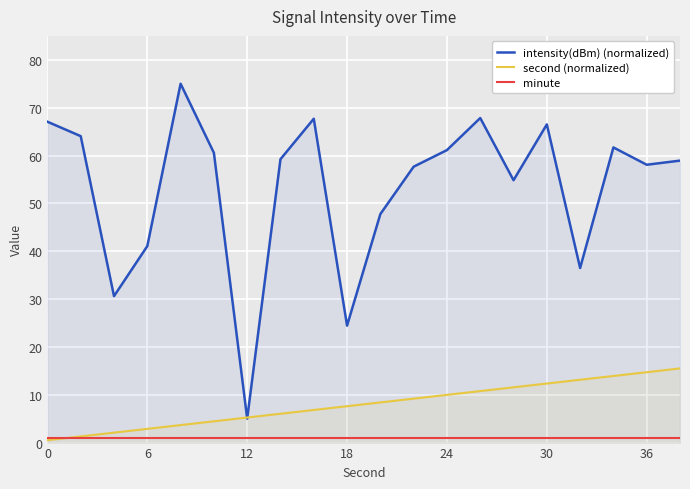

What are all the series names shown in the legend?

intensity(dBm) (normalized), second (normalized), minute